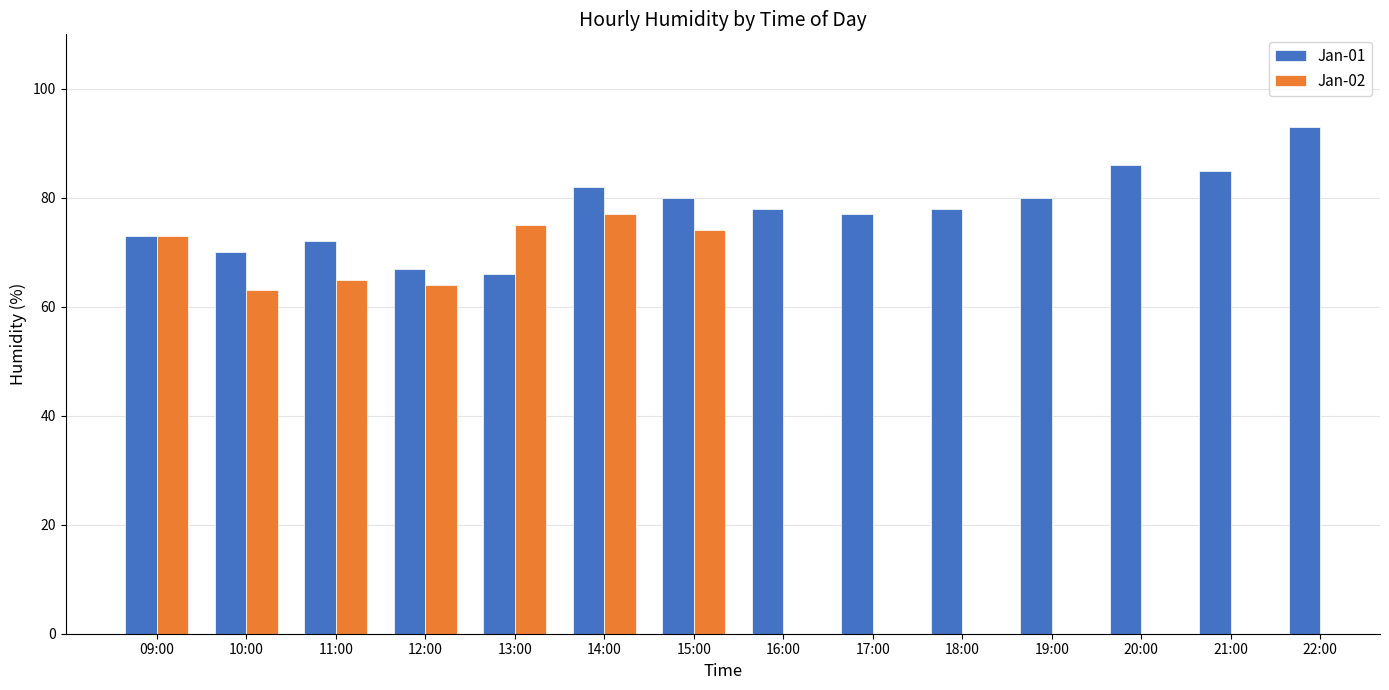

Is it true that the value at 21:00 is 85?

True